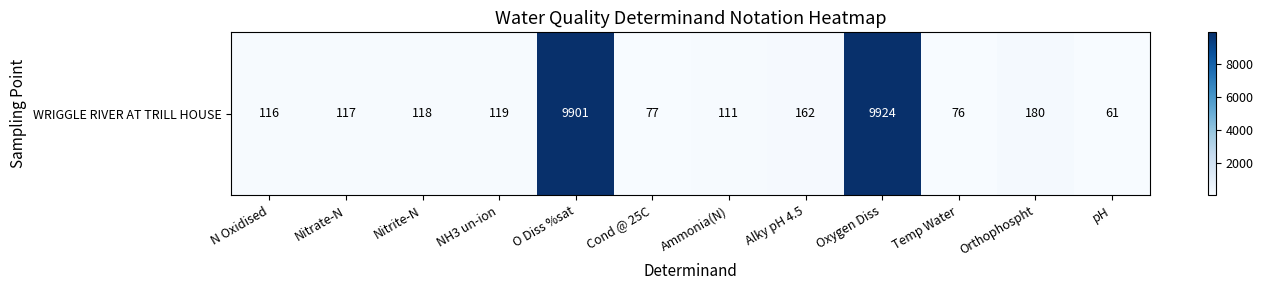

Read the value at Ammonia(N), to the nearest 10.

110